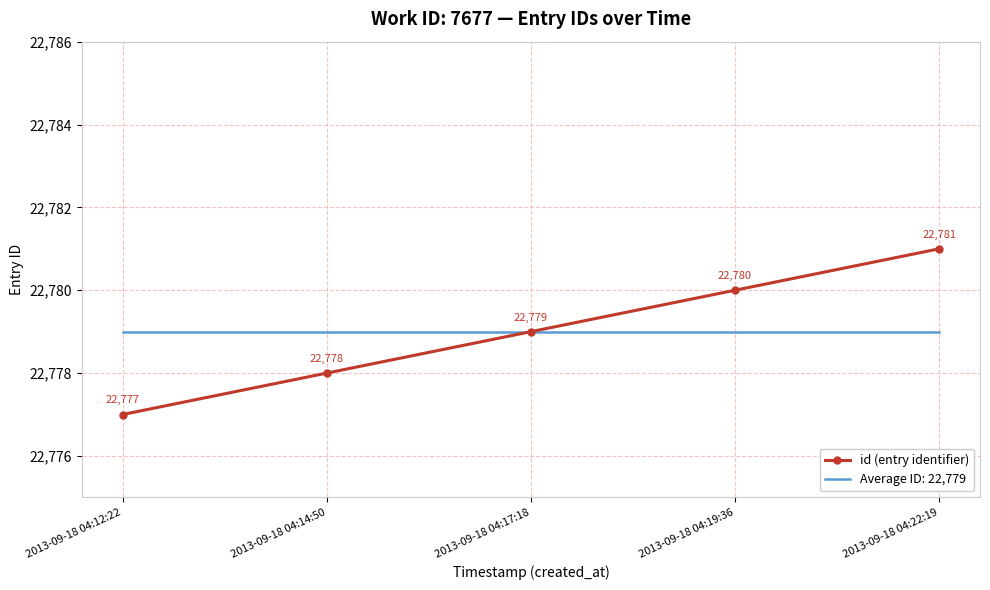

What position from the left is 2013-09-18 04:19:36?

4